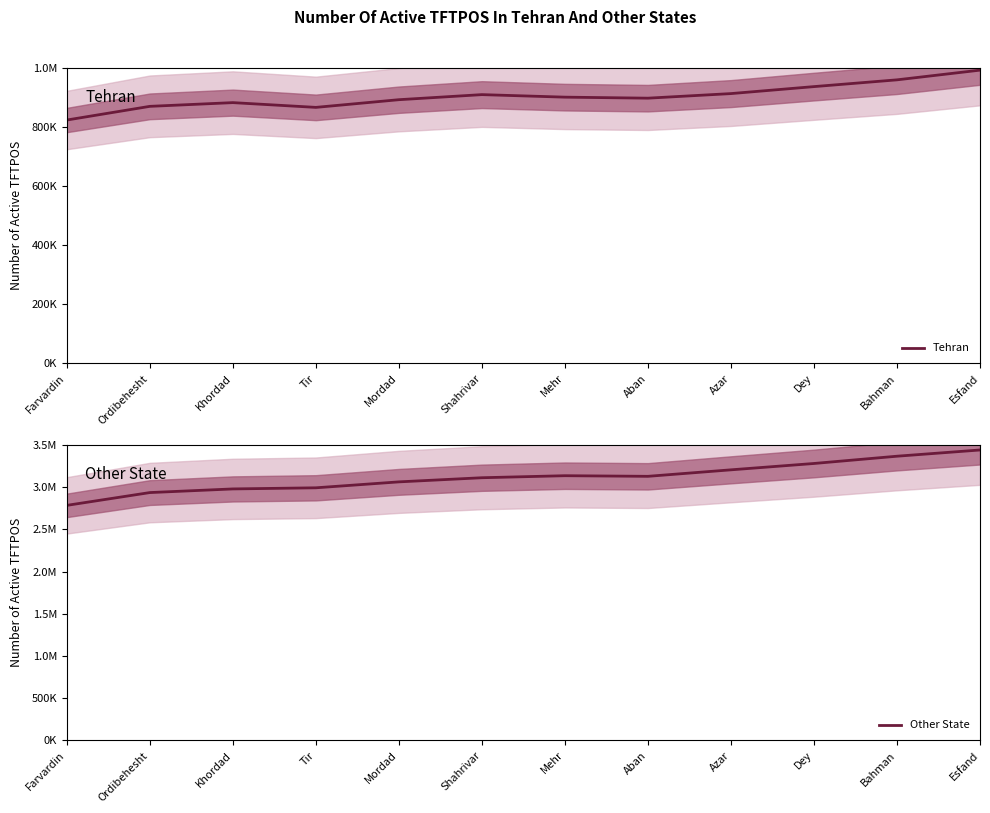

True or false: Tehran and Other State intersect in this chart.

False